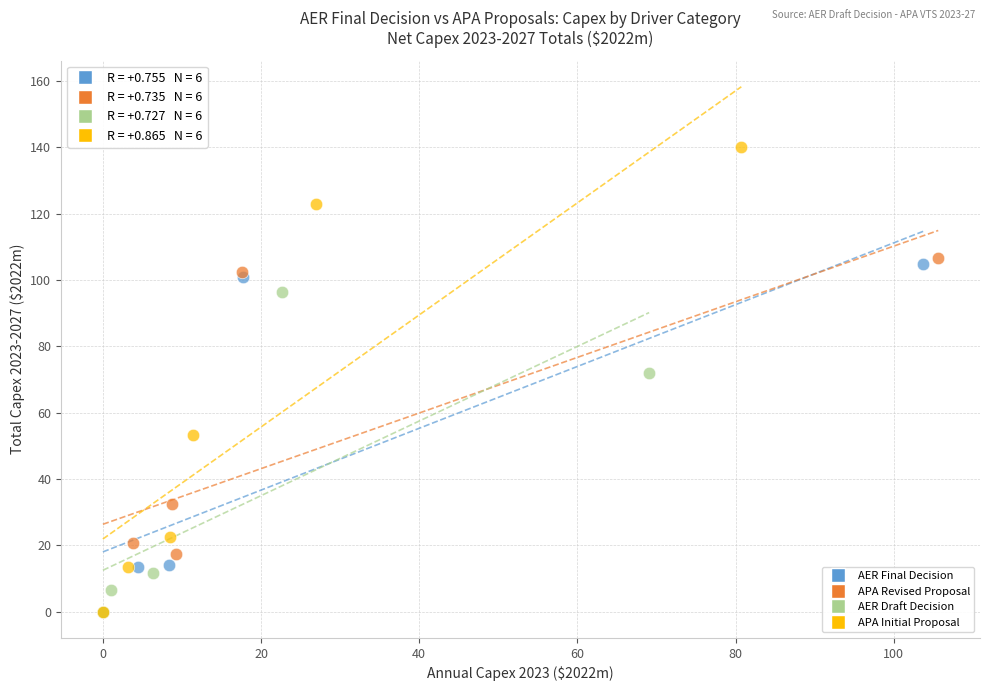

What are all the series names shown in the legend?

AER Final Decision, APA Revised Proposal, AER Draft Decision, APA Initial Proposal